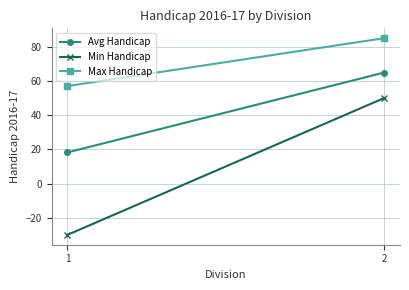

How many lines are shown in the chart?

3